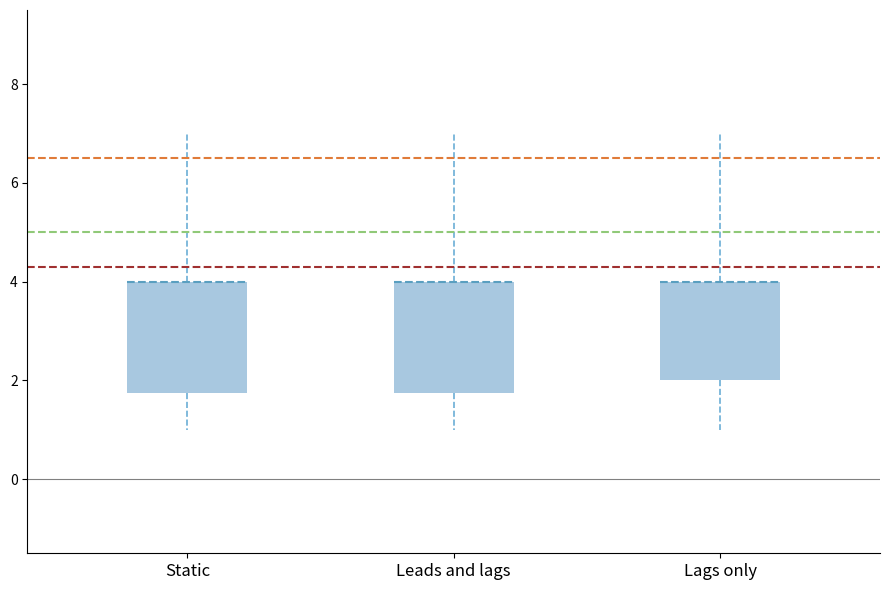

Reading left to right, read every box against the y-axis: the position of its median line, the range the box covers, and the ends of its whiskers. The values are not printed on the chart, so give them approximately, as read against the axis.

Static: median 4.0 (drawn on the box's upper edge), box 1.8 to 4.0, whiskers 1.0 to 7.0
Leads and lags: median 4.0 (drawn on the box's upper edge), box 1.8 to 4.0, whiskers 1.0 to 7.0
Lags only: median 4.0 (drawn on the box's upper edge), box 2.0 to 4.0, whiskers 1.0 to 7.0